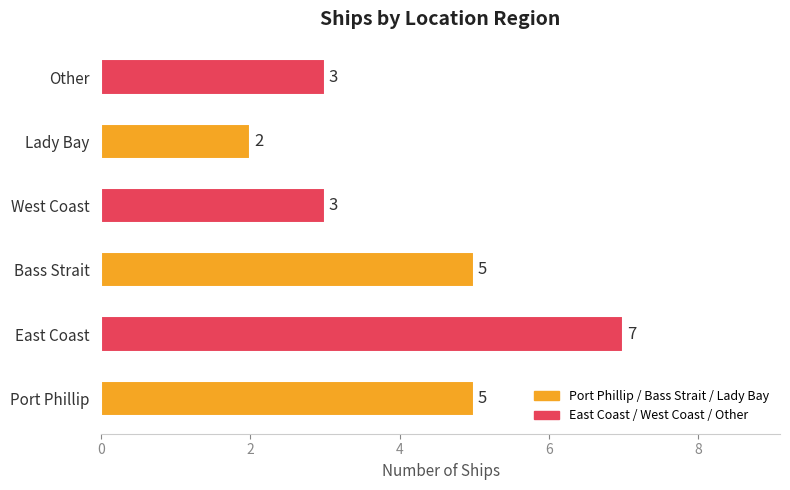

Reading top to bottom, what are all the values shown in this chart?

3	2	3	5	7	5